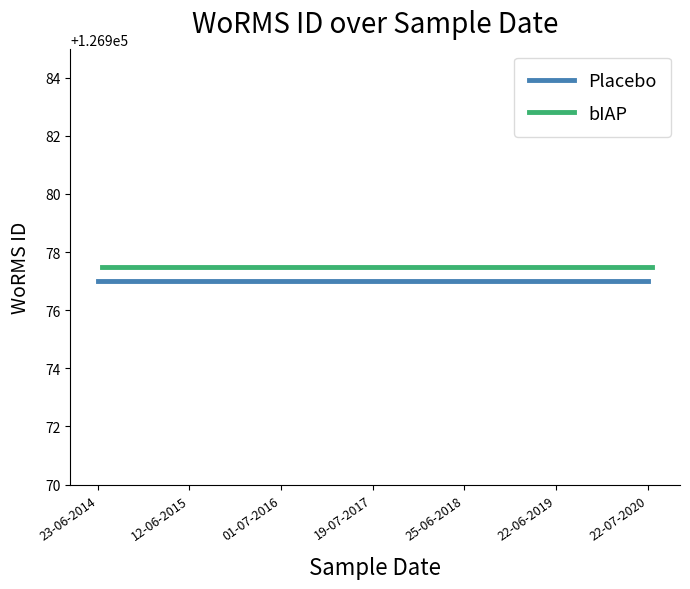

What value does the Placebo series have at 22-07-2020?

126977.0